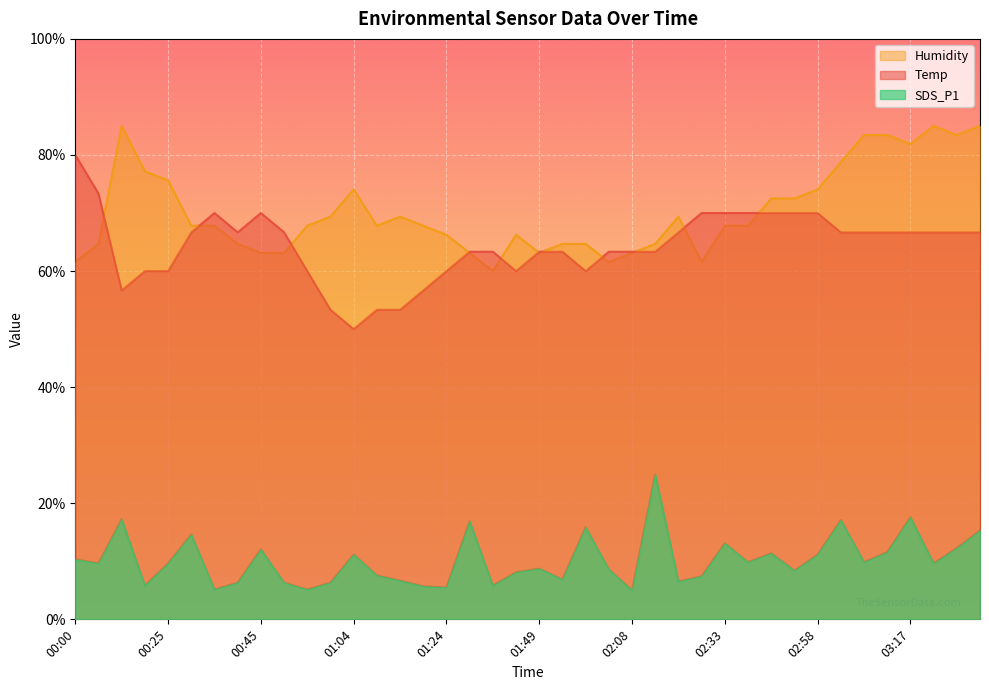

At which label does Humidity first exceed 67?

00:15